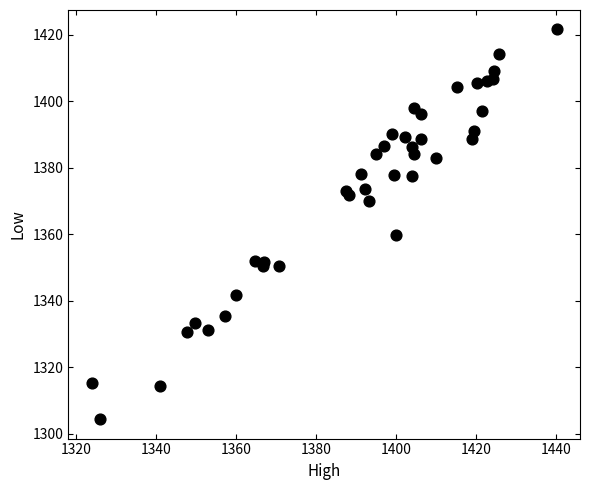

What Y value in the scatter plot is closest to 1363?

1359.9